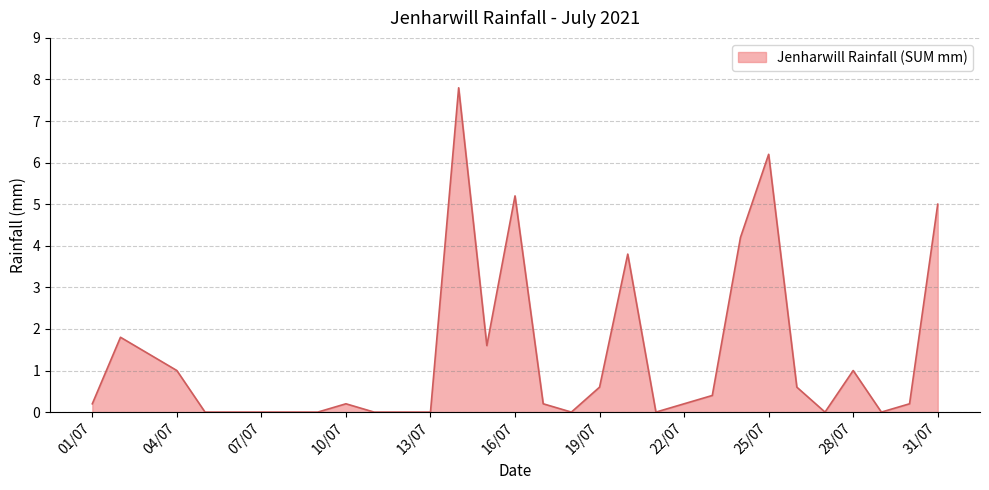

What is the greatest value displayed?

7.8